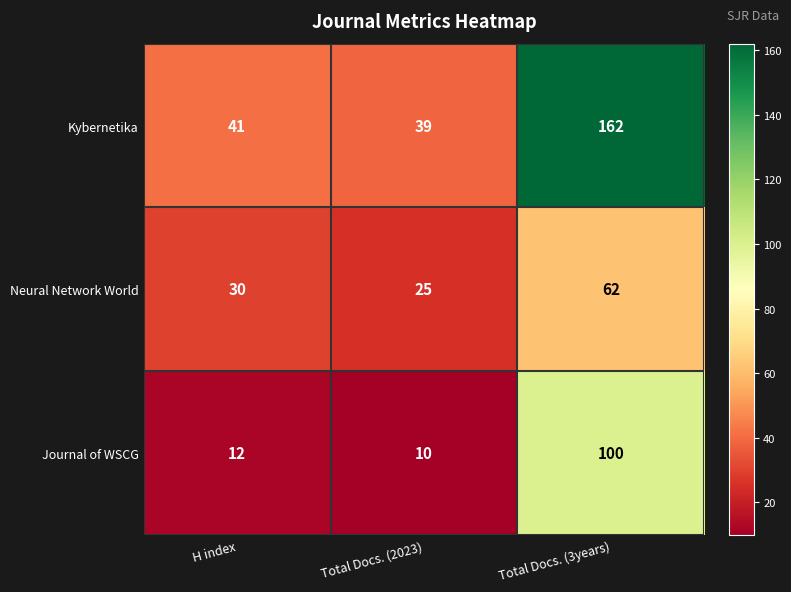

What is the difference between the highest and lowest values at H index?

29